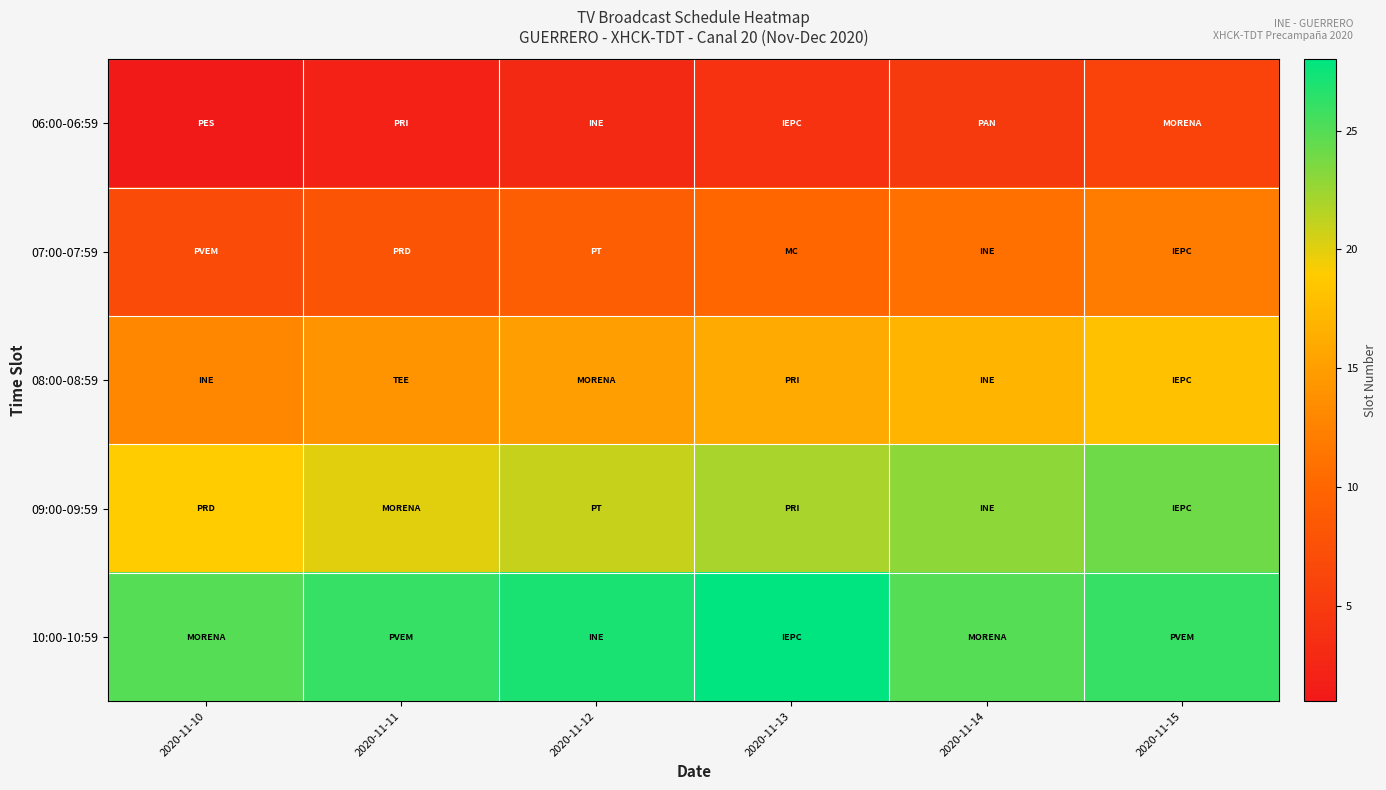

Reading left to right, list all the values displayed in this chart.

06:00-06:59: 2020-11-10=1	2020-11-11=2	2020-11-12=3	2020-11-13=4	2020-11-14=5	2020-11-15=6
07:00-07:59: 2020-11-10=7	2020-11-11=8	2020-11-12=9	2020-11-13=10	2020-11-14=11	2020-11-15=12
08:00-08:59: 2020-11-10=13	2020-11-11=14	2020-11-12=15	2020-11-13=16	2020-11-14=17	2020-11-15=18
09:00-09:59: 2020-11-10=19	2020-11-11=20	2020-11-12=21	2020-11-13=22	2020-11-14=23	2020-11-15=24
10:00-10:59: 2020-11-10=25	2020-11-11=26	2020-11-12=27	2020-11-13=28	2020-11-14=25	2020-11-15=26